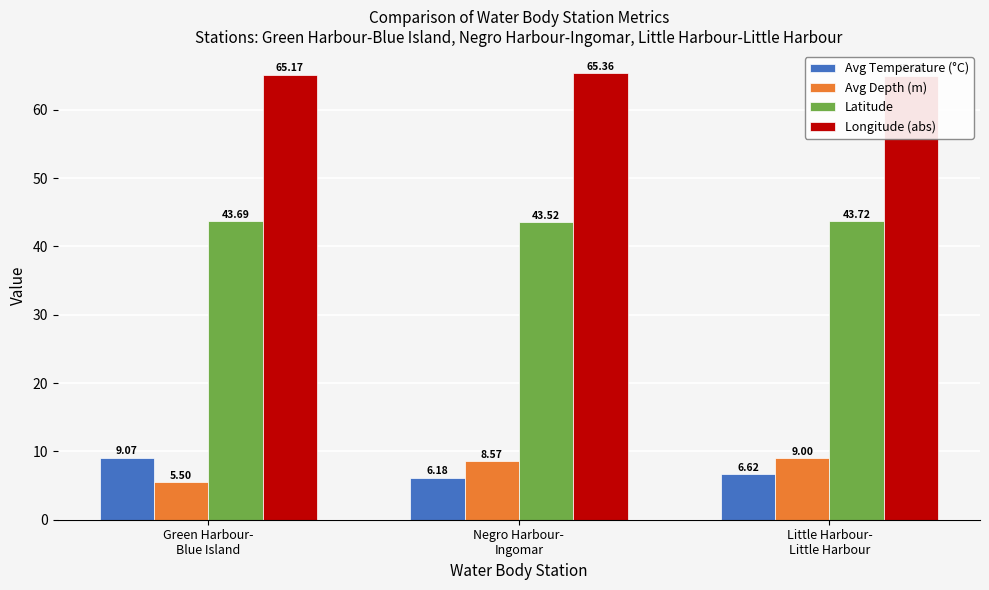

Between Green Harbour-
Blue Island and Little Harbour-
Little Harbour, which series saw the biggest shift?

Avg Depth (m)